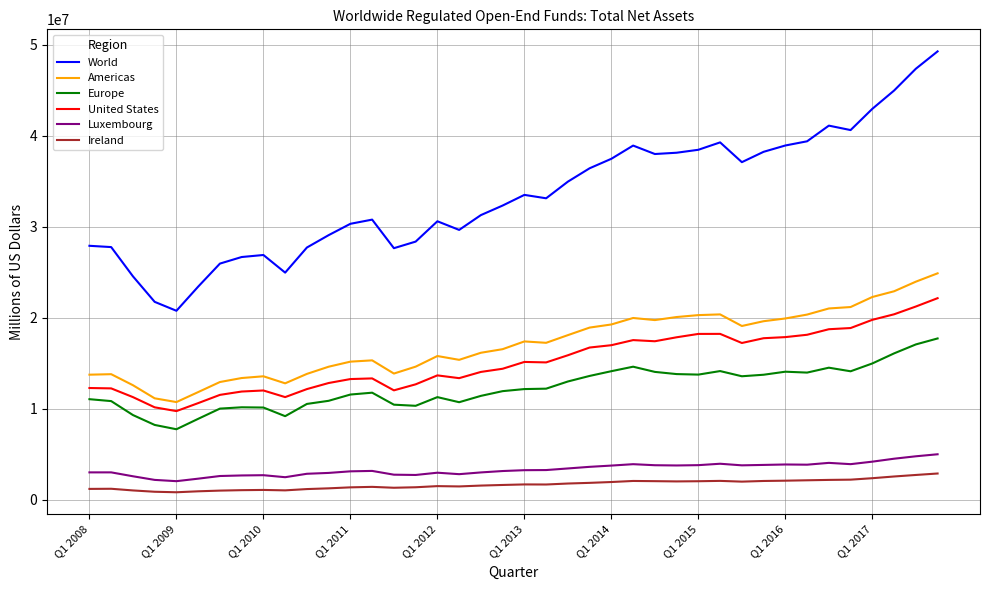

What is the difference between the maximum and minimum values in the Europe series?

9981893